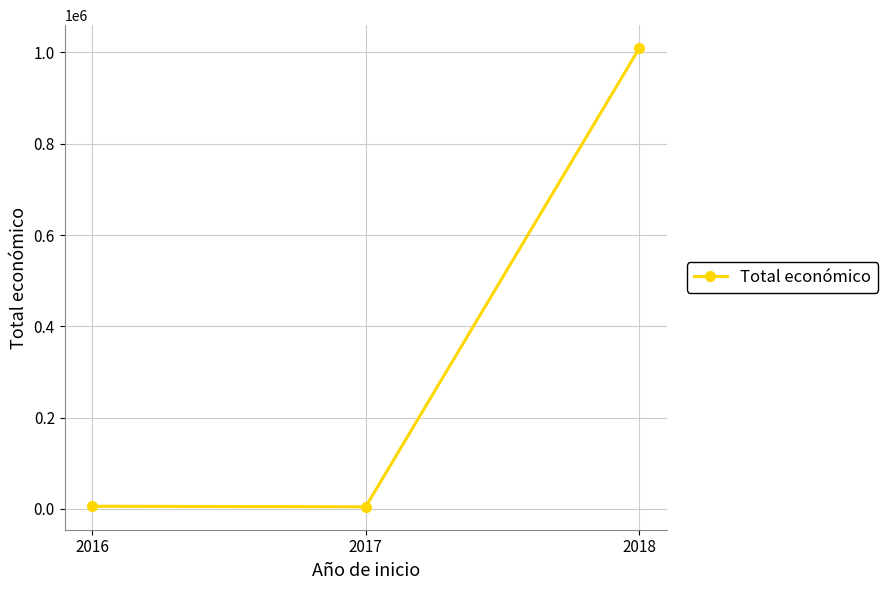

What is the change in value from 2017 to 2018?

+1004725